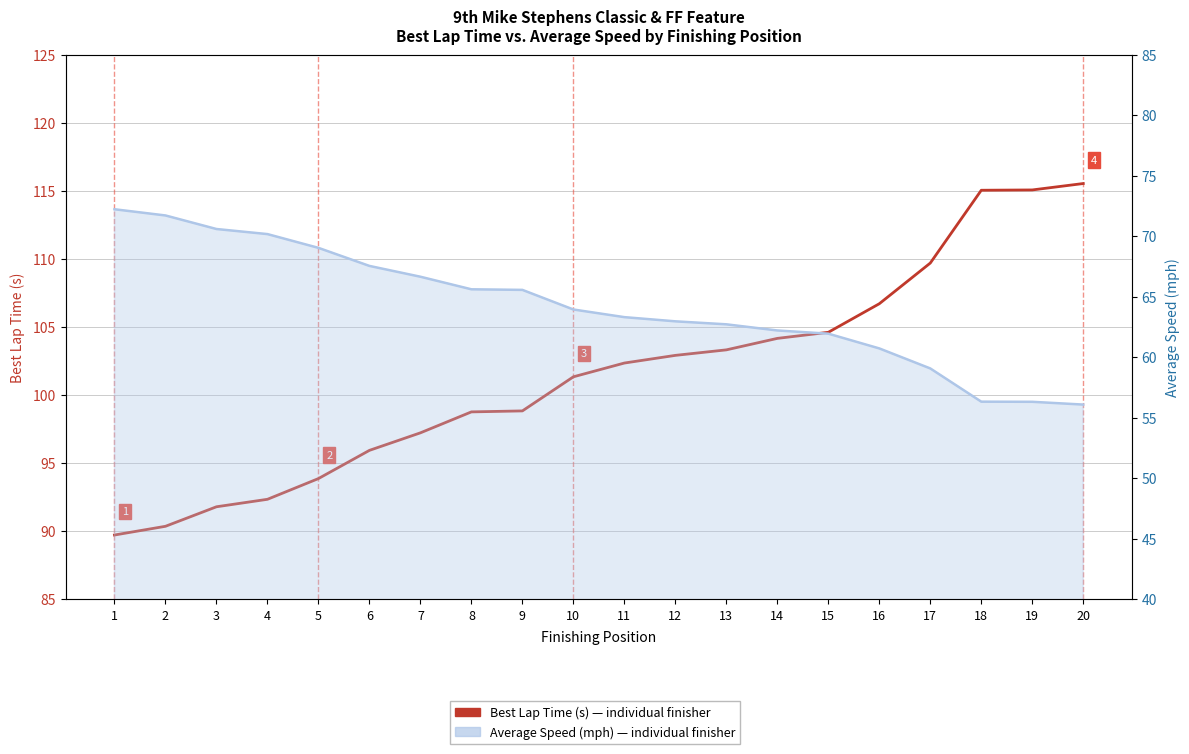

At how many categories does at least one series exceed 83?

20